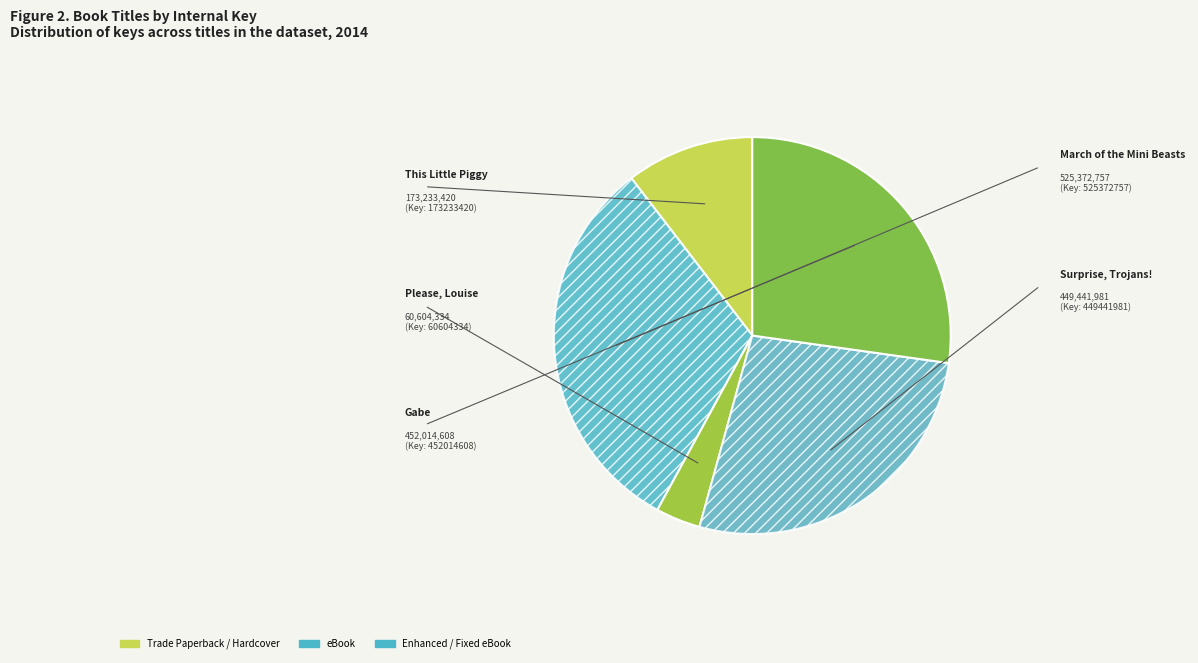

To the nearest percent, what is the difference between the largest and smallest slice percentages?

28%